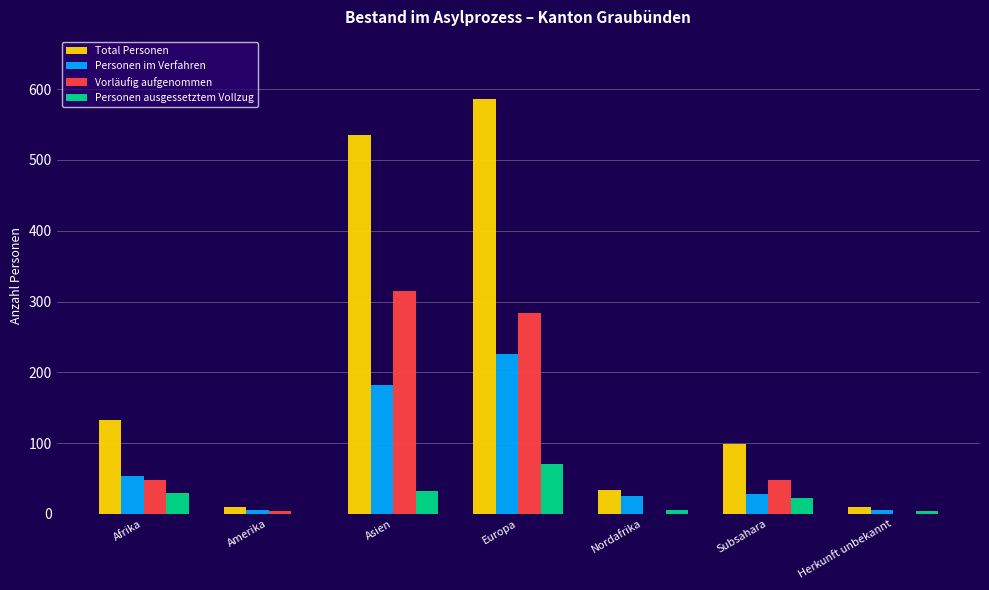

Which series has the largest total across all categories?

Total Personen